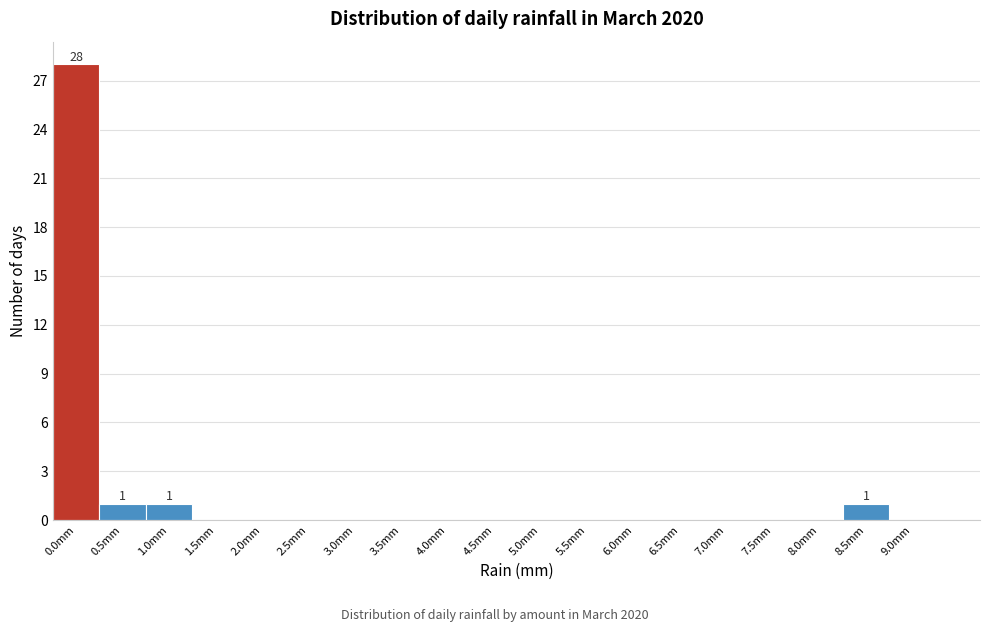

Reading left to right, transcribe all the data shown in this chart.

0.0mm=28	0.5mm=1	1.0mm=1	1.5mm=0	2.0mm=0	2.5mm=0	3.0mm=0	3.5mm=0	4.0mm=0	4.5mm=0	5.0mm=0	5.5mm=0	6.0mm=0	6.5mm=0	7.0mm=0	7.5mm=0	8.0mm=0	8.5mm=1	9.0mm=0